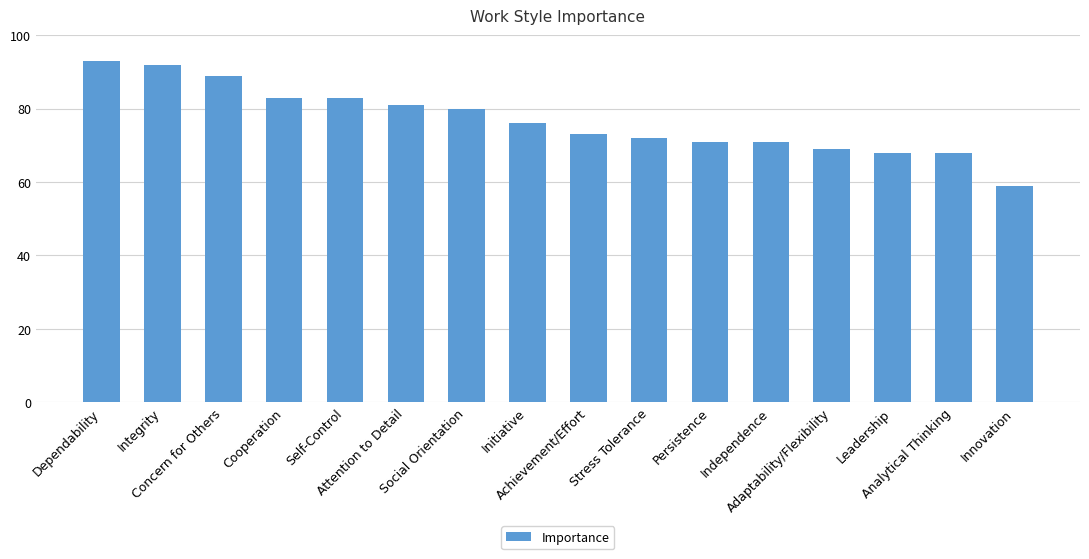

How many bars are there in total?

16